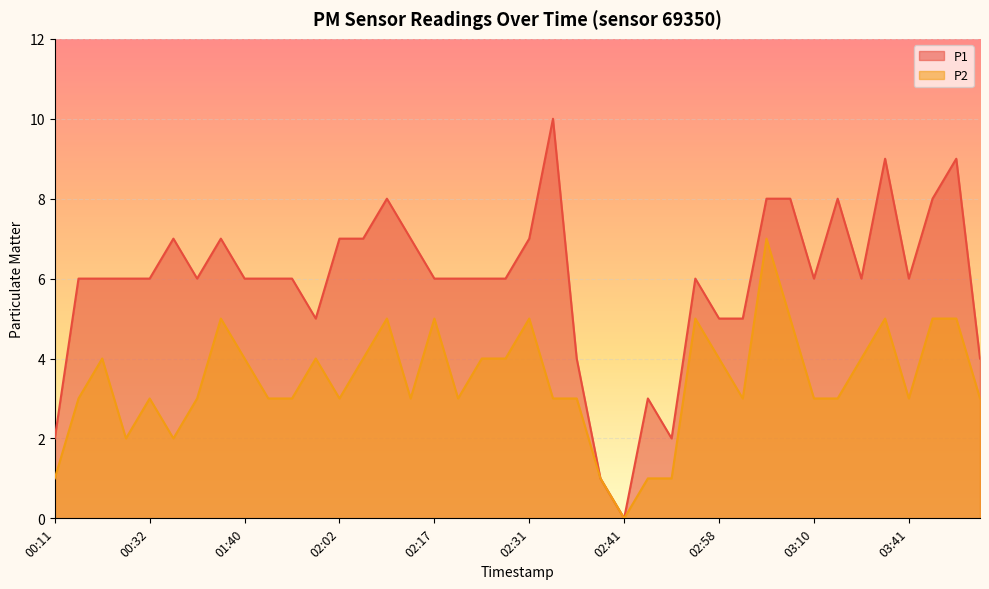

What position from the right is 02:46?

14